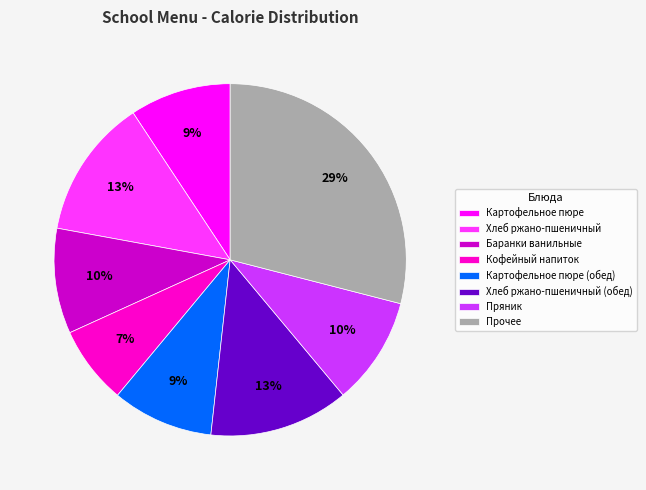

To the nearest percent, what portion does Пряник represent?

10%